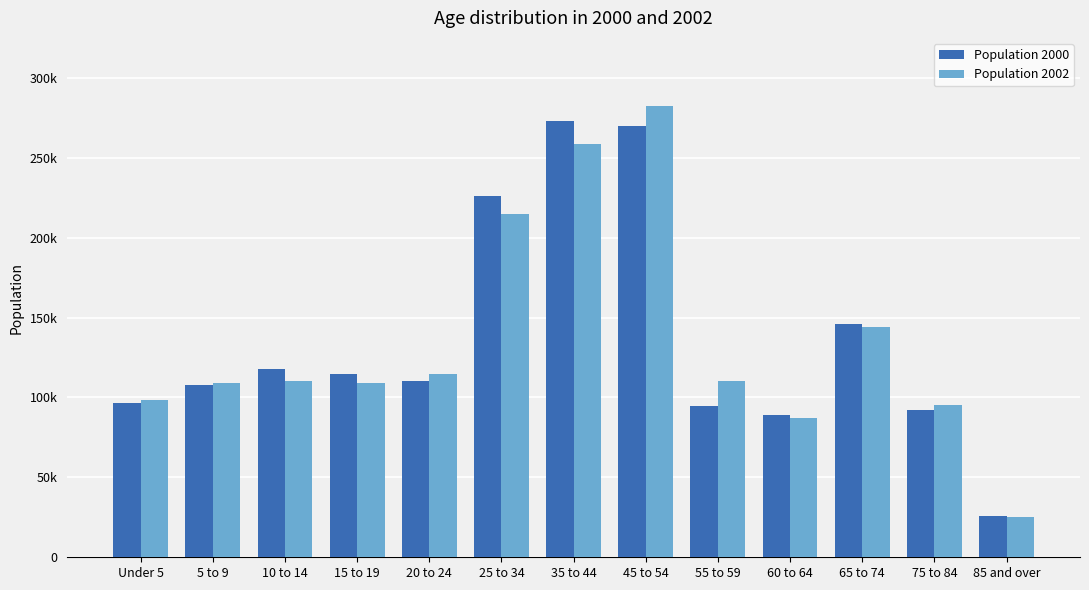

Which category has the highest value across all series?

45 to 54